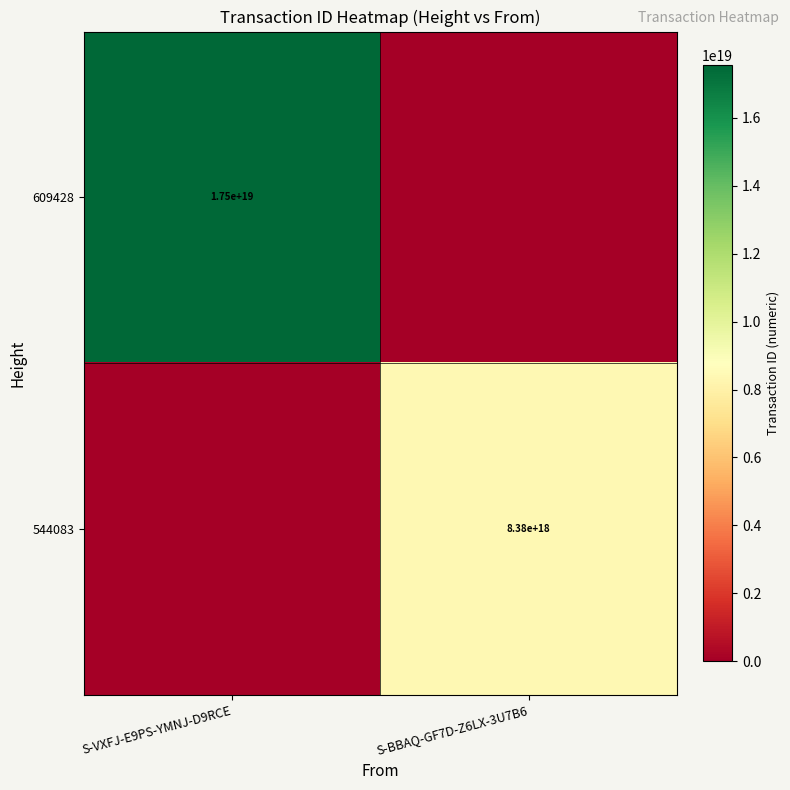

True or false: 544083 has a value of 1879721495436212480 at S-BBAQ-GF7D-Z6LX-3U7B6.

False